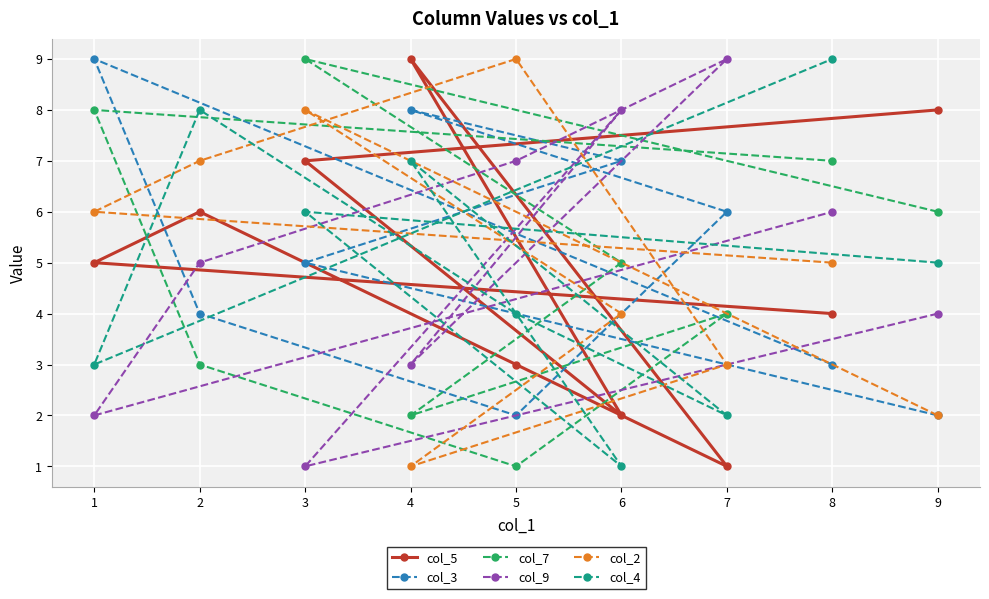

How many lines are shown in the chart?

6